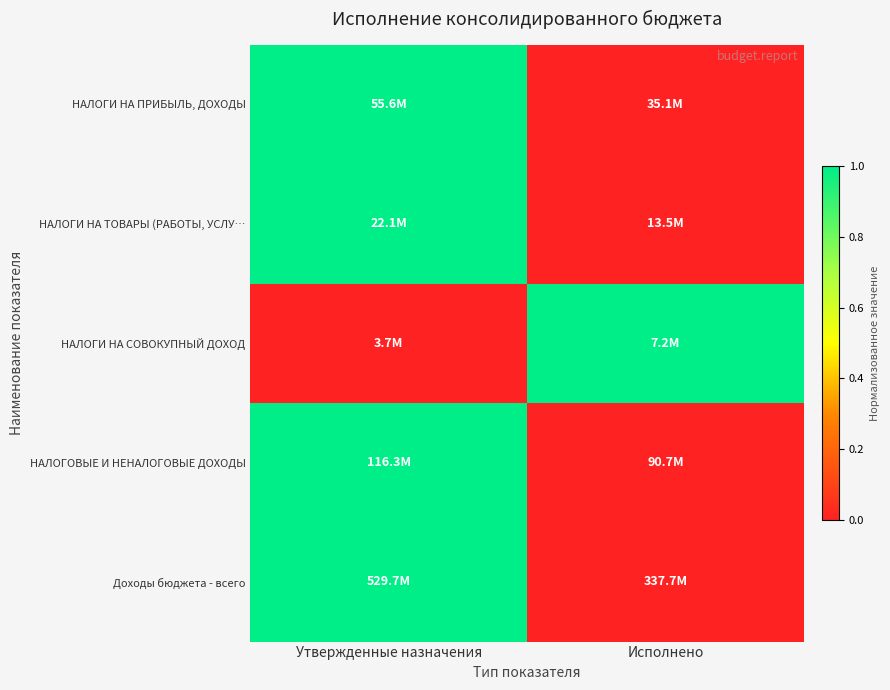

At how many categories does at least one series exceed 0?

2